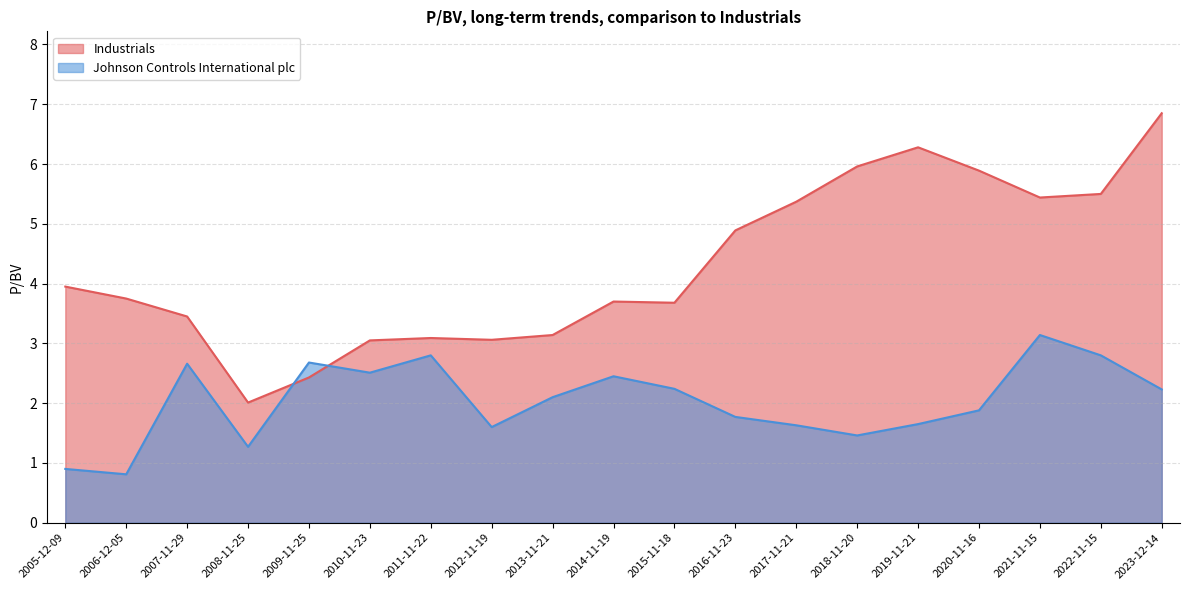

At which category is the sum across all series the highest?

2023-12-14